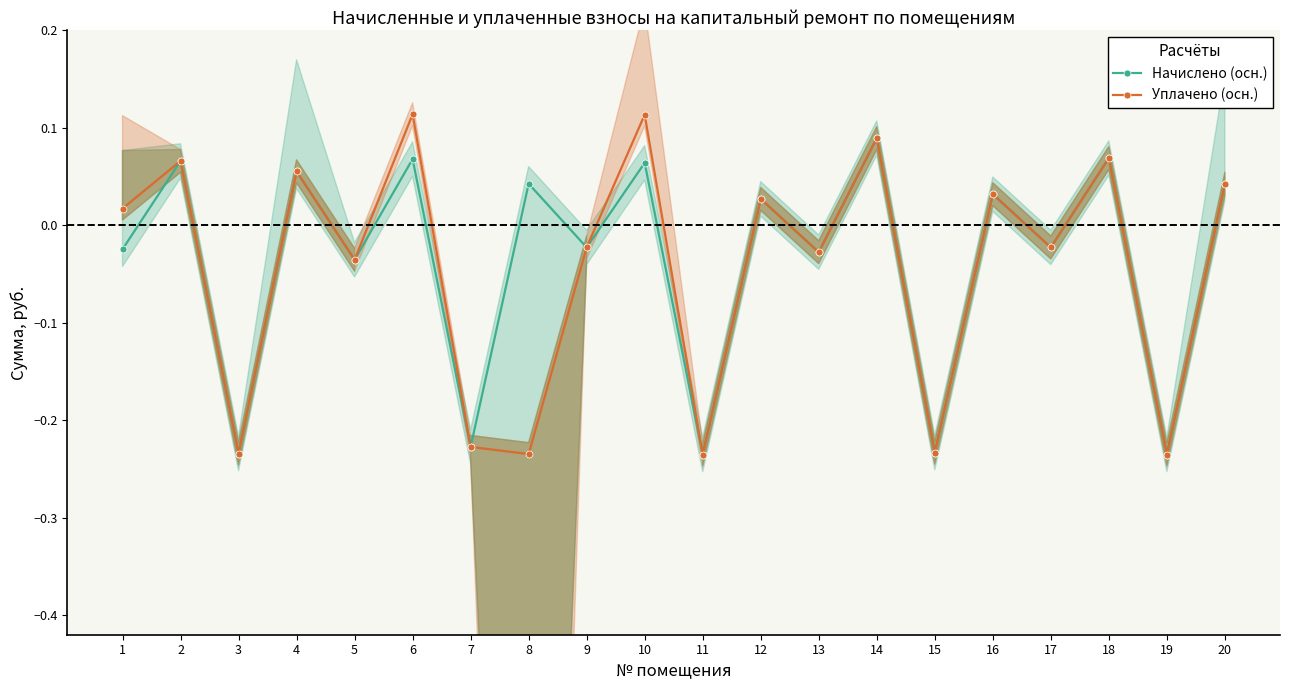

Reading left to right, transcribe all the data shown in this chart.

Начислено (осн.): -0.0	0.1	-0.2	0.1	-0.0	0.1	-0.2	0.0	-0.0	0.1	-0.2	0.0	-0.0	0.1	-0.2	0.0	-0.0	0.1	-0.2	0.0
Уплачено (осн.): 0.0	0.1	-0.2	0.1	-0.0	0.1	-0.2	-0.2	-0.0	0.1	-0.2	0.0	-0.0	0.1	-0.2	0.0	-0.0	0.1	-0.2	0.0